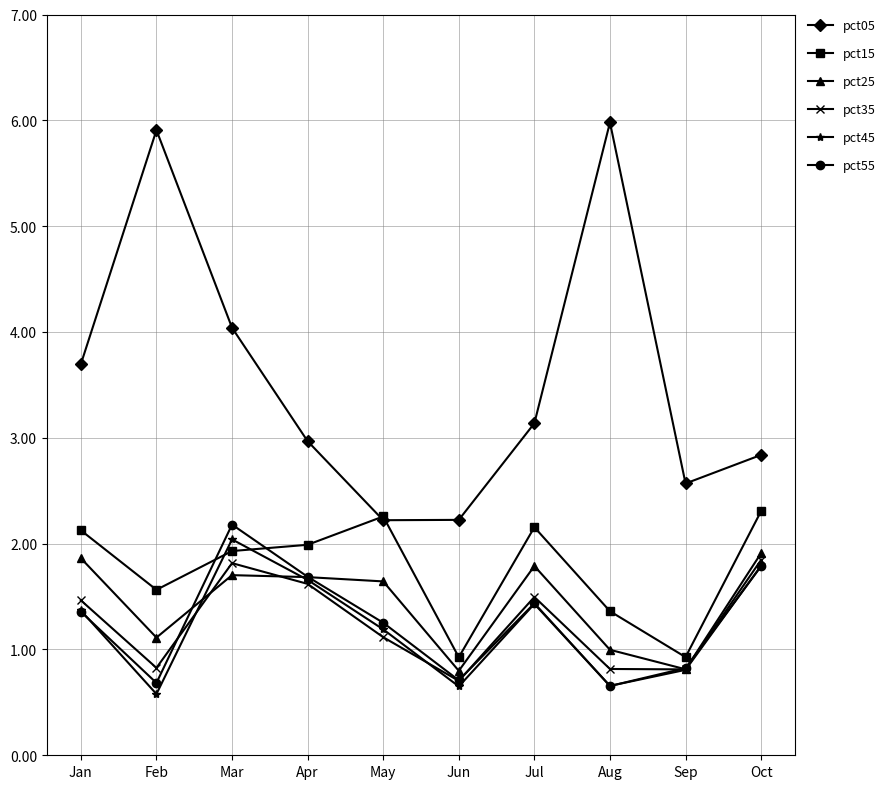

How many values in the pct35 series are below 1?

4